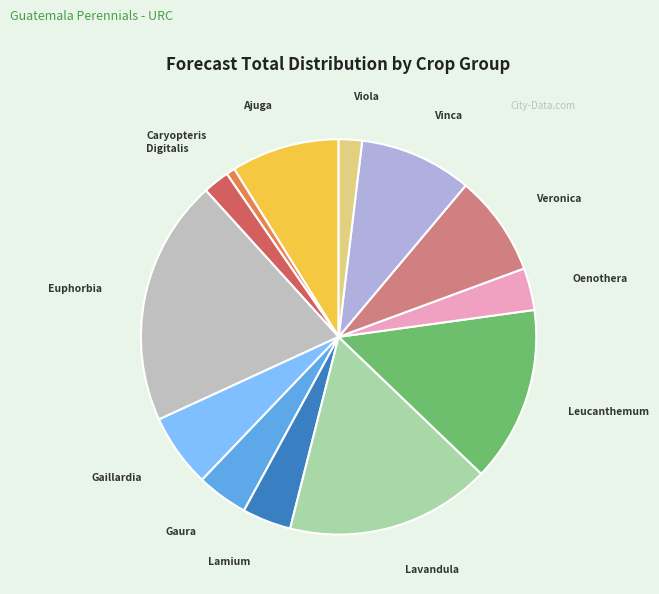

Does Lavandula represent more than half of the total?

No